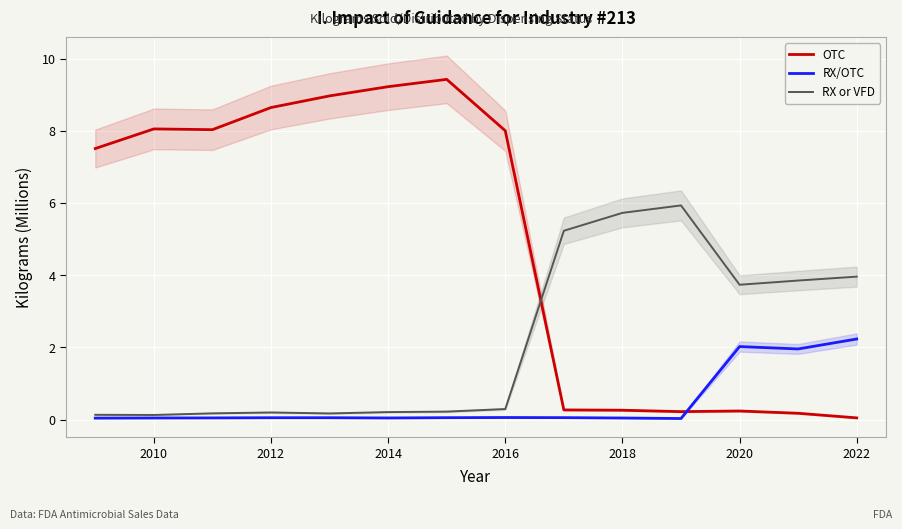

What is the highest value of the RX/OTC series?

2.2